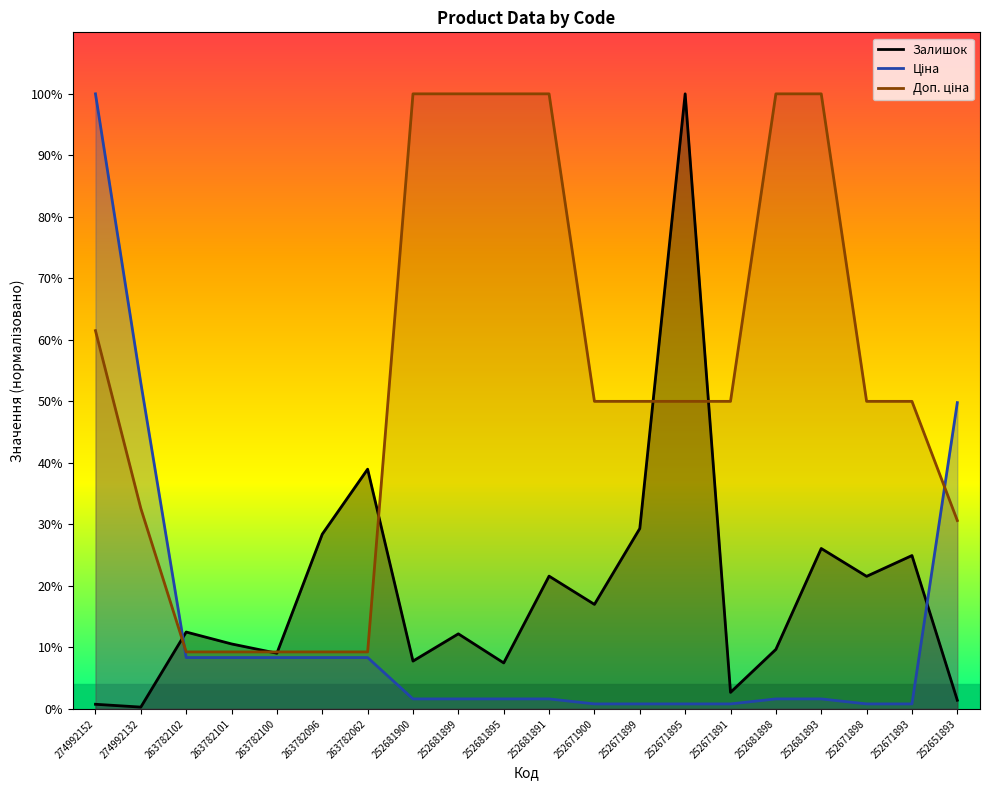

What is the lowest value of the Доп. ціна series?

9.3